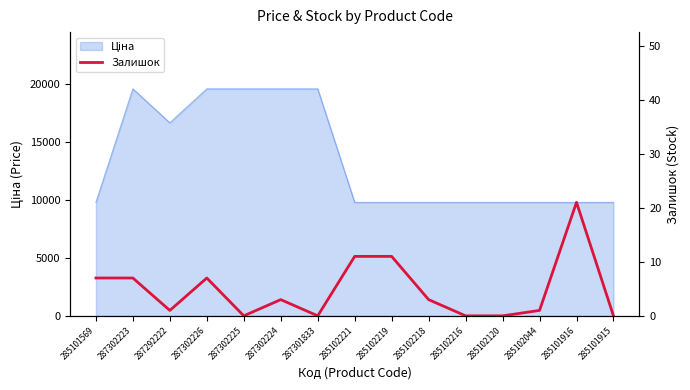

At which label is the value closest to 10?

285102221